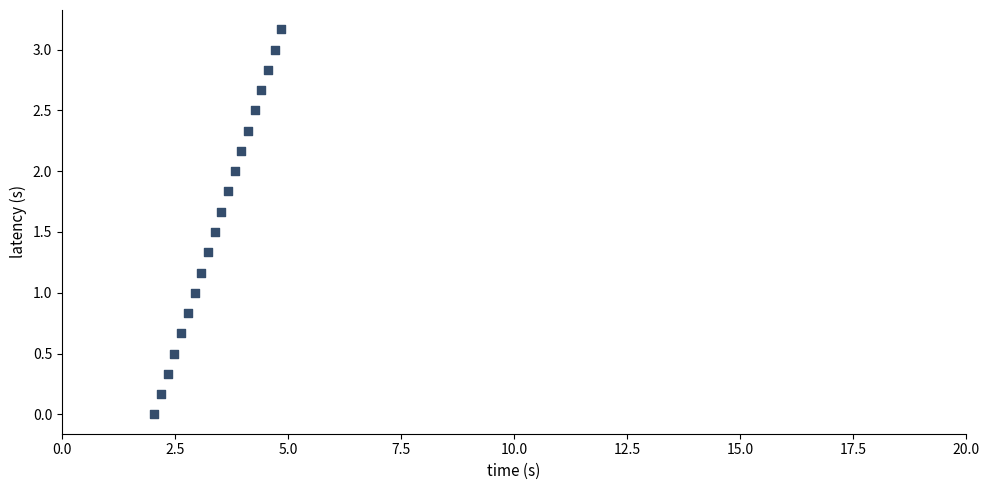

What is the range of Y values (max minus min)?

3.2